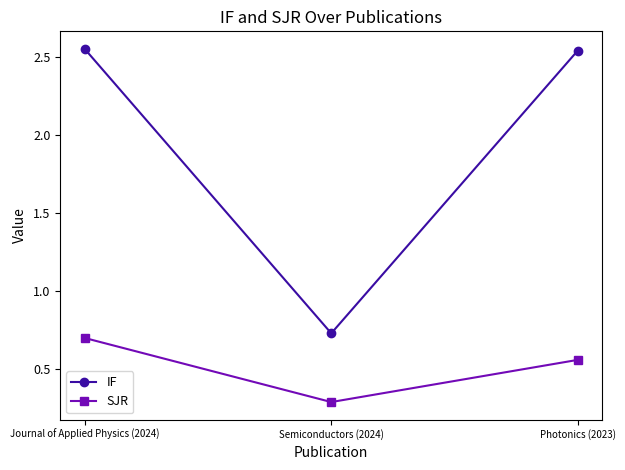

List the series in order of their peak value, lowest first.

SJR, IF